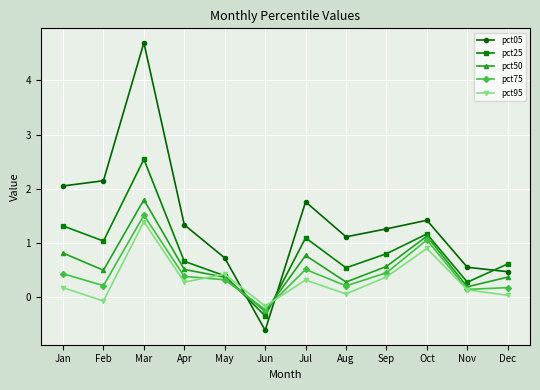

Which series ends up on top after the final intersection of pct75 and pct25?

pct25